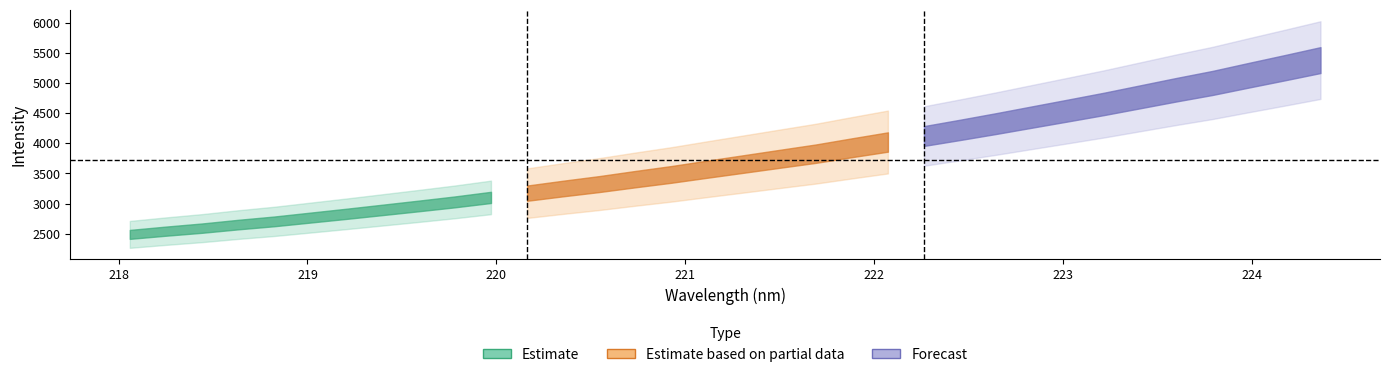

What is the minimum value for x_vals?

218.1